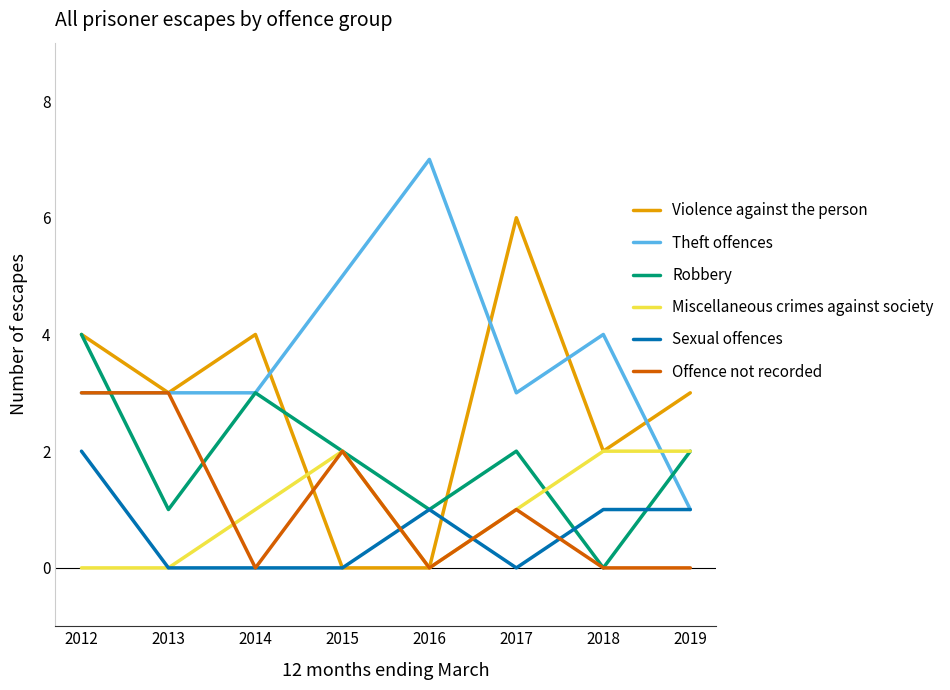

Which series has the largest total across all categories?

Theft offences